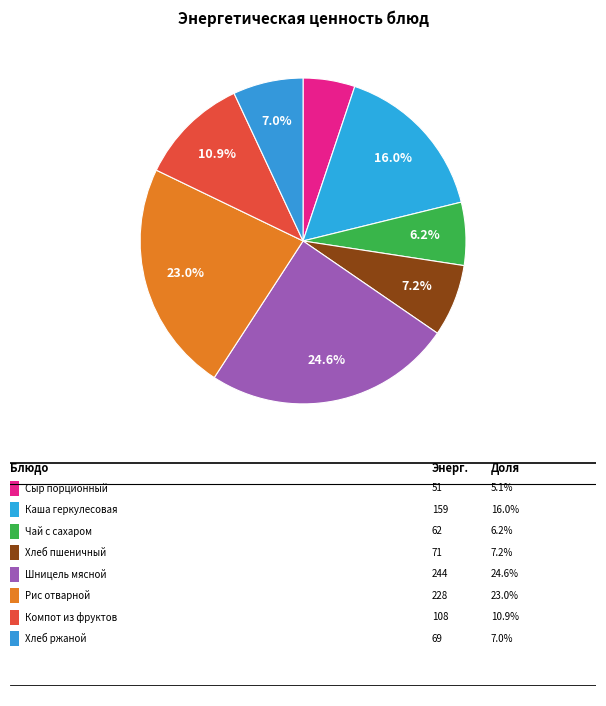

Is there any slice that represents more than half of the pie?

No